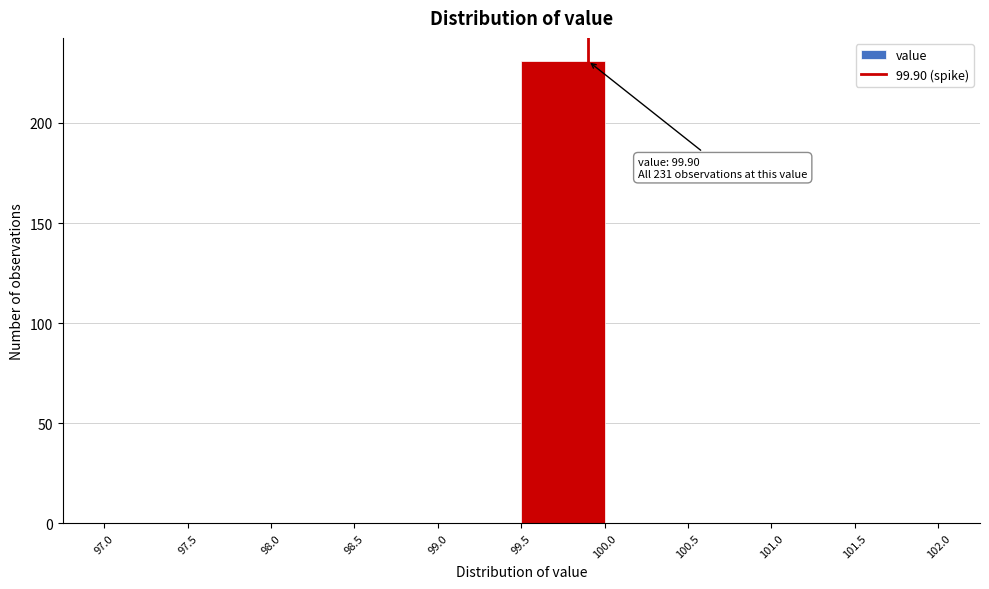

Which range on the x-axis has the tallest bar?

99.5 to 100.0